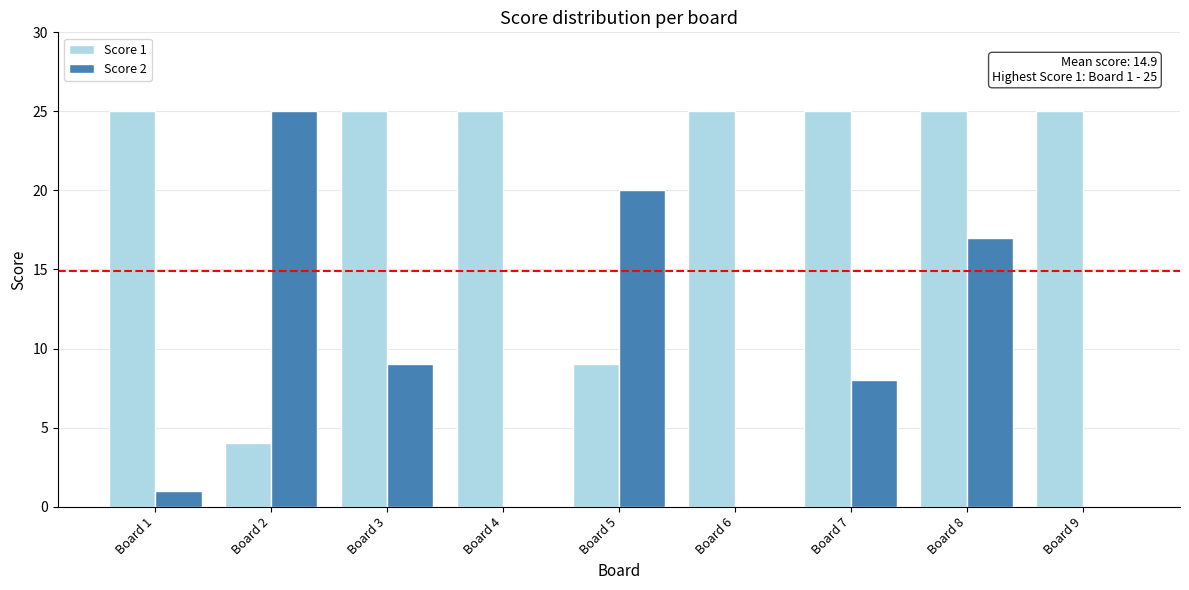

At which label is Score 1 closest to 14?

Board 5